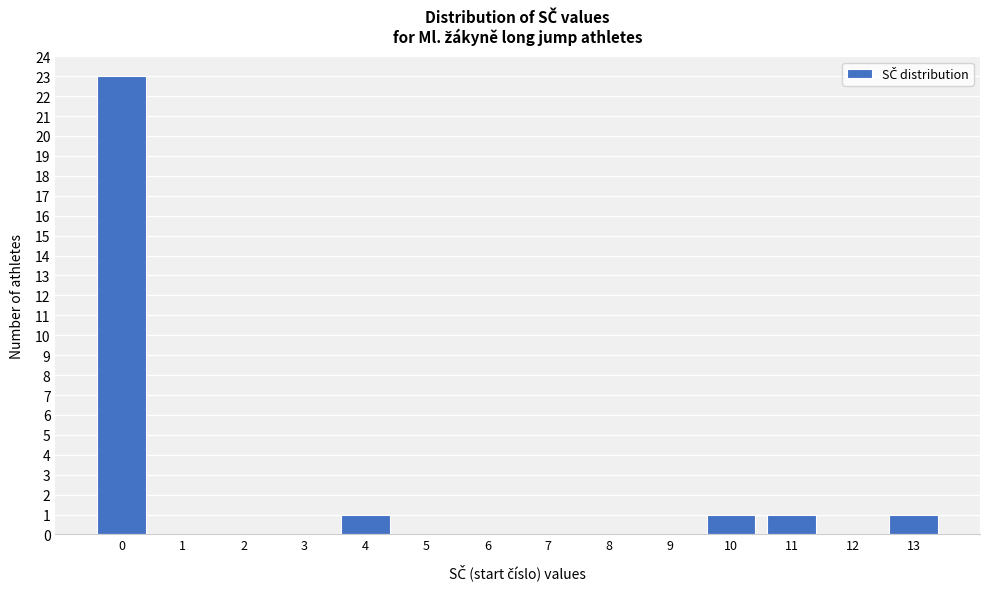

How tall is the bar that spans 12.5 to 13.5 on the x-axis? The values are not printed on the chart, so give them approximately, as read against the axis.

1